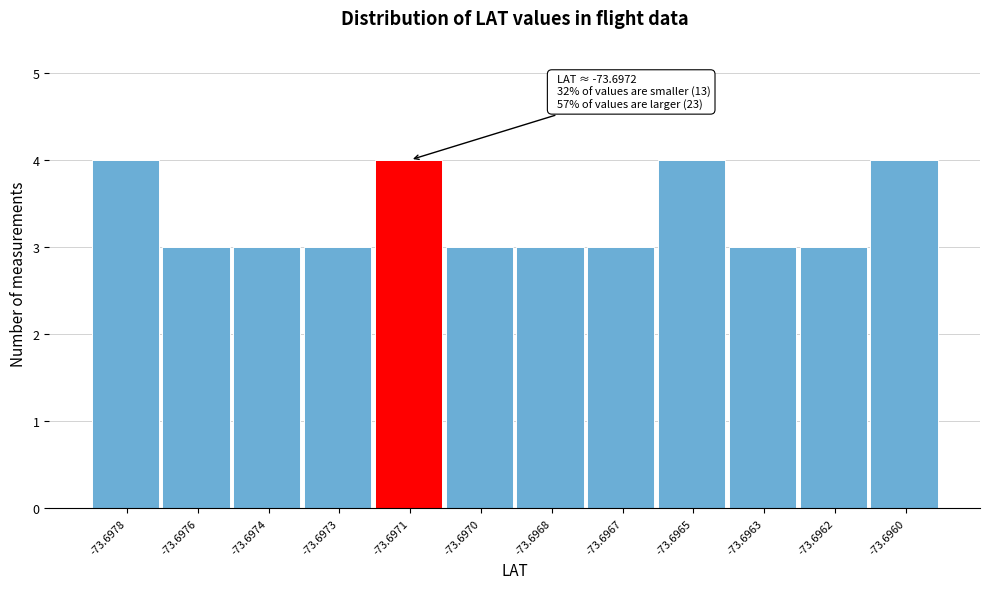

Reading left to right, extract all data points from this chart.

4	3	3	3	4	3	3	3	4	3	3	4